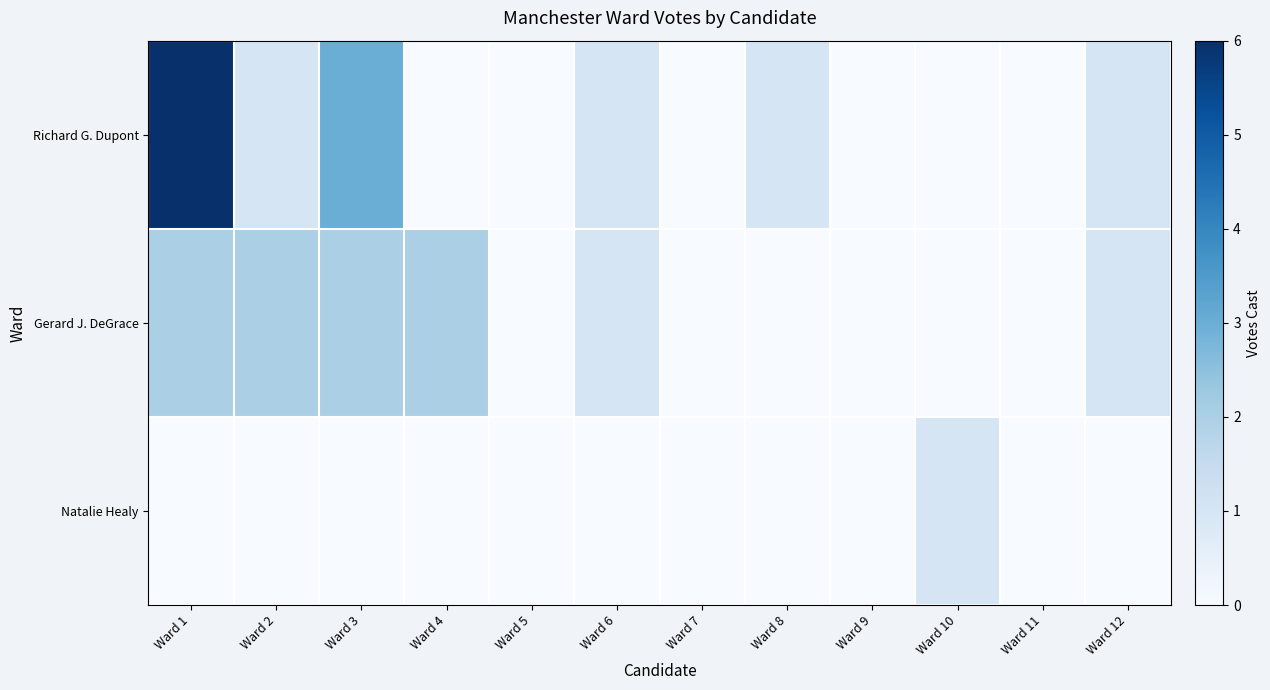

Is the value of Richard G. Dupont at Ward 9 greater than the value of Gerard J. DeGrace at Ward 9?

No